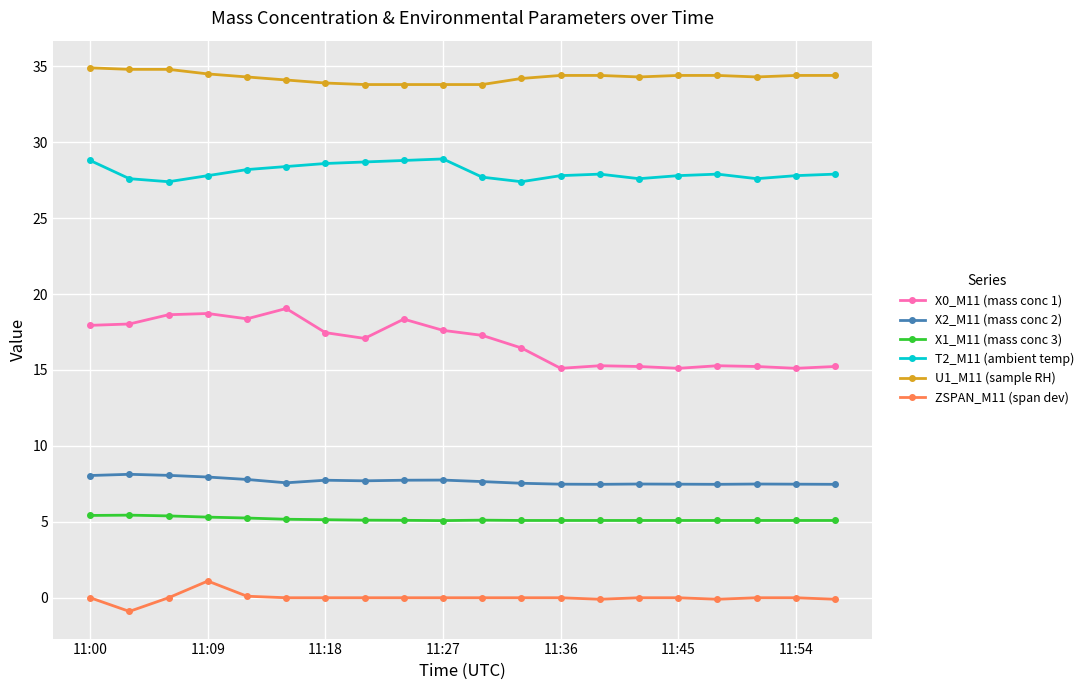

True or false: T2_M11 (ambient temp) has more than 1 interior local peaks.

True